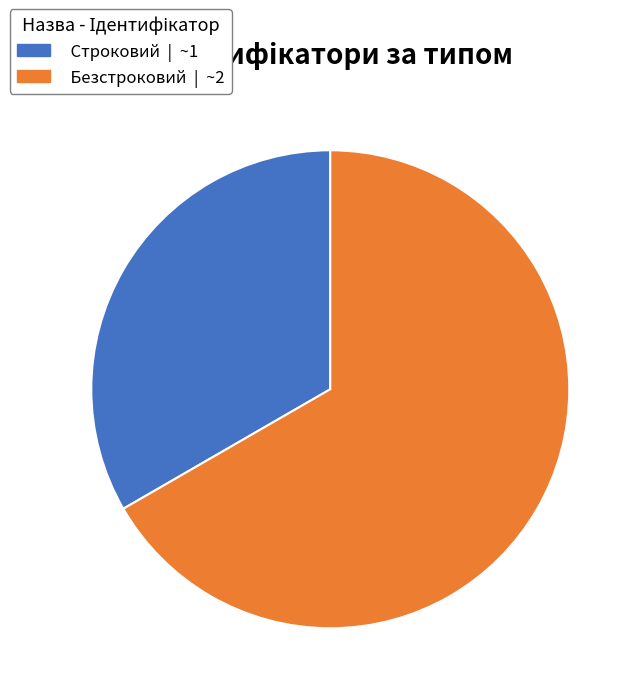

What is the ratio of the value at Безстроковий to the value at Строковий?

2.0